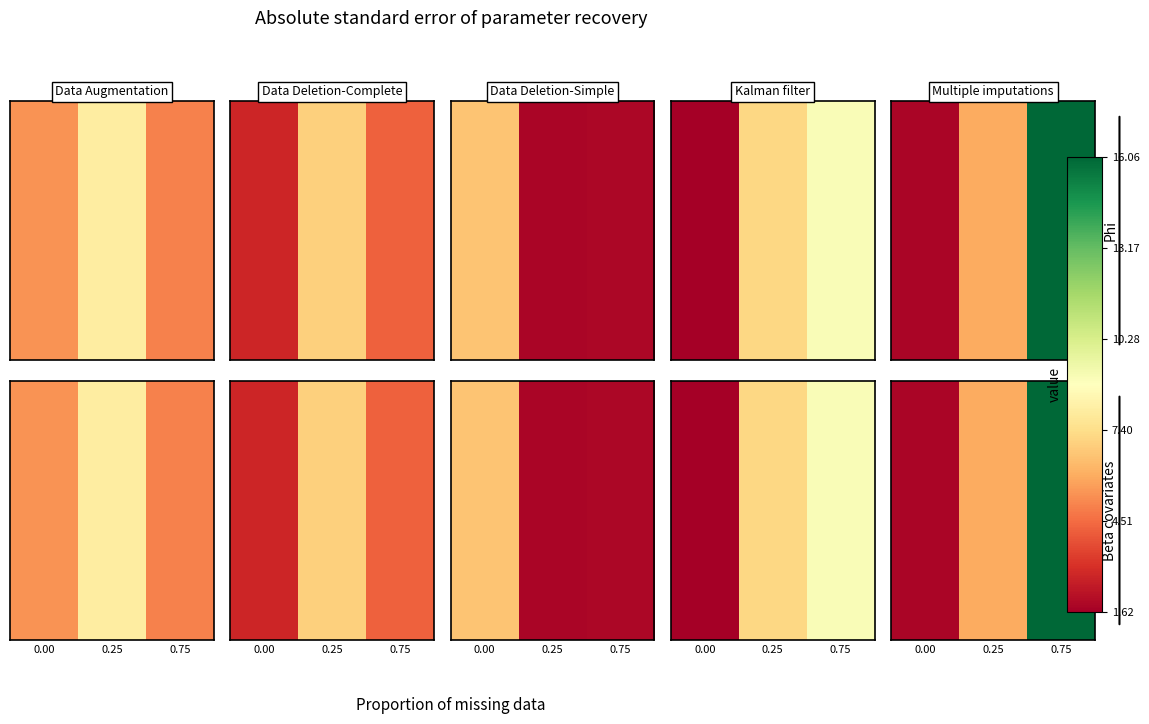

Count the number of values greater than 59133000.

1